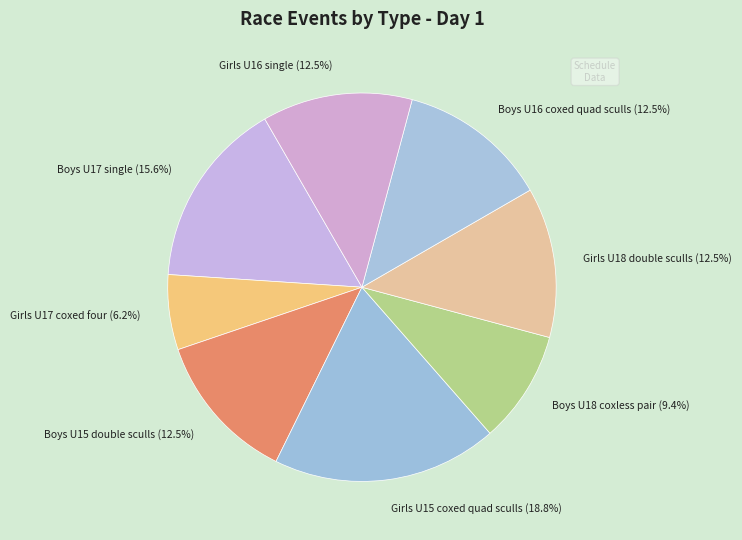

Does any single category account for the majority?

No